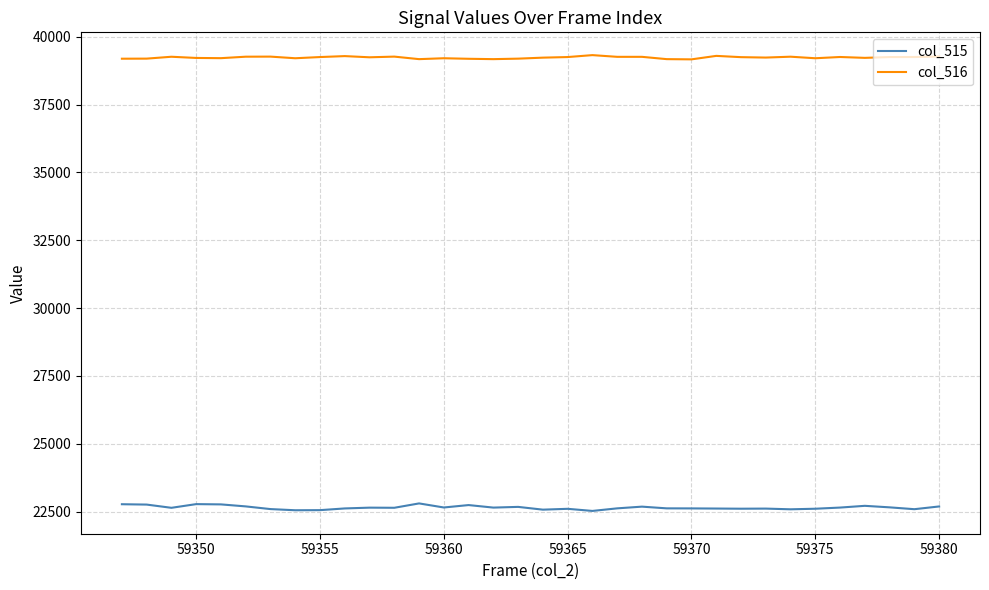

What is the smallest value displayed?

22527